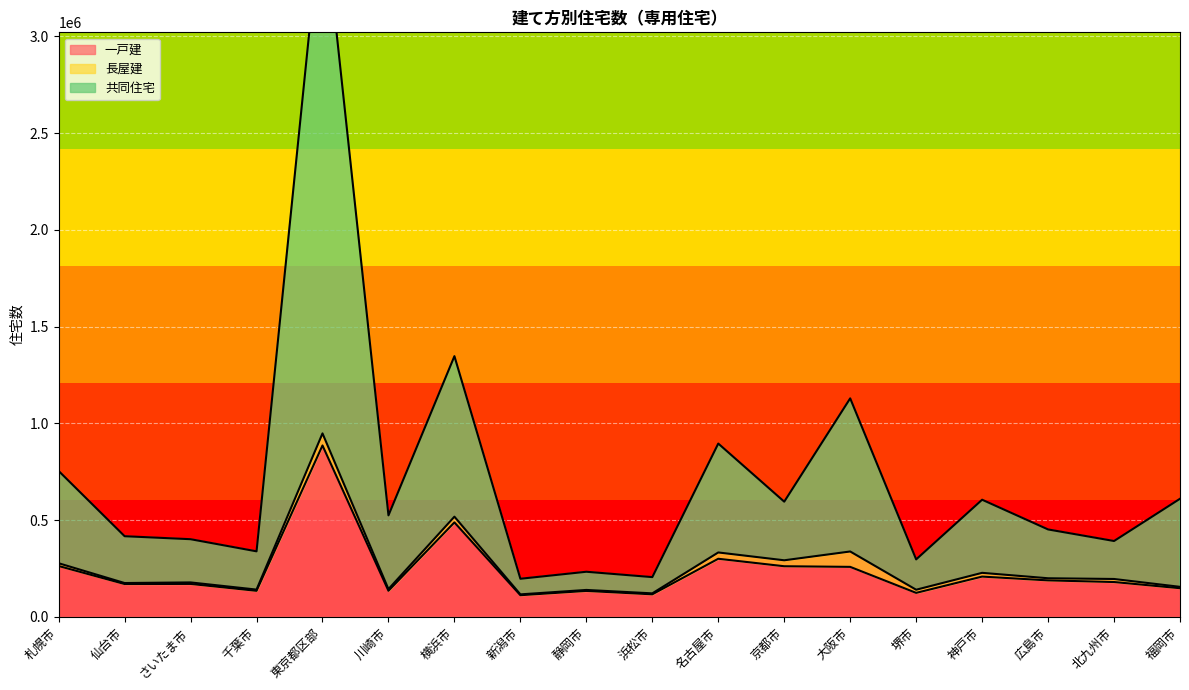

At which category does 共同住宅 reach its first local valley?

千葉市